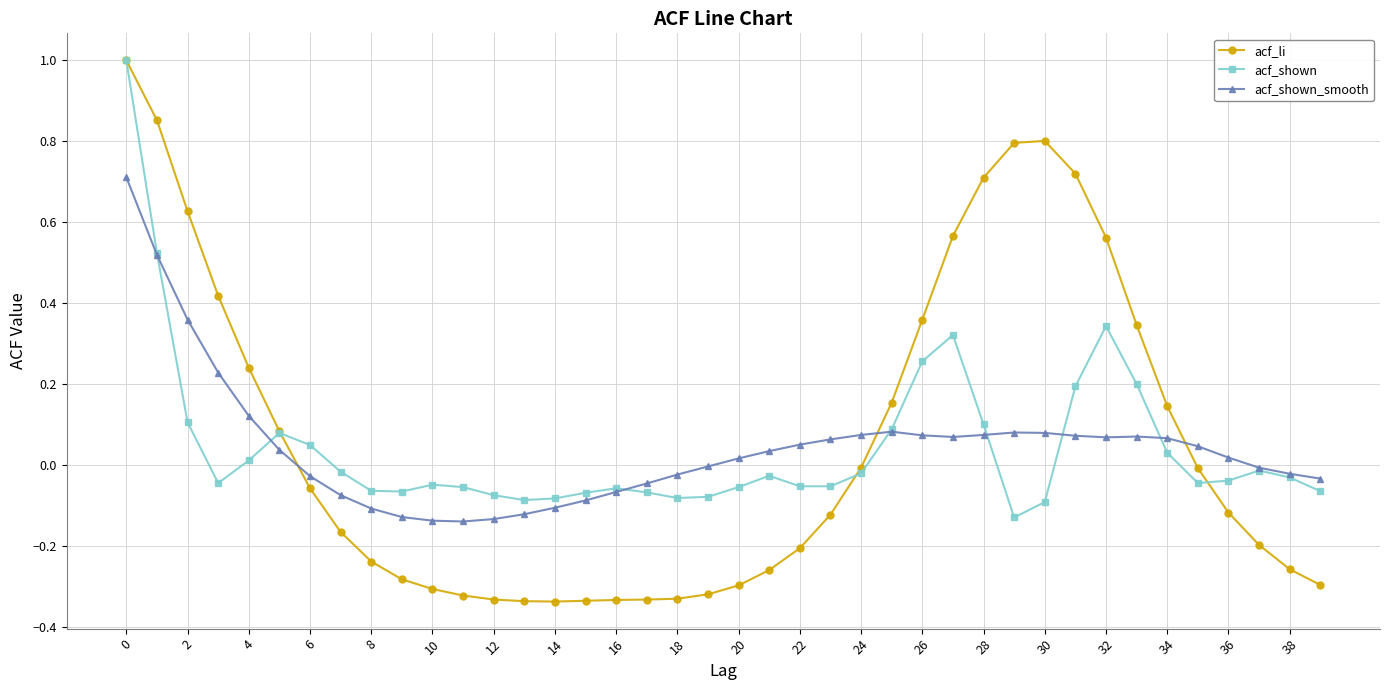

Which series has the largest range (max minus min)?

acf_li